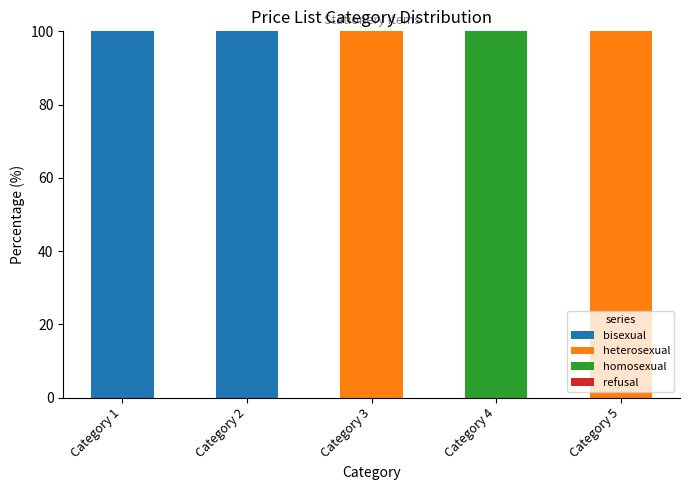

The bisexual series shows 0 at Category 5. True or false?

True